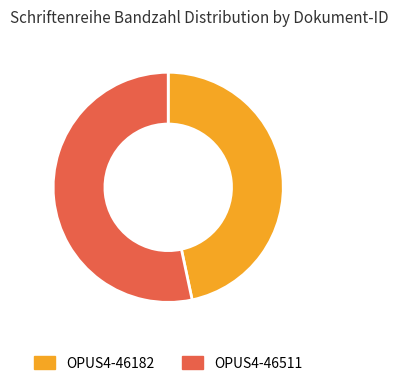

What is the ratio of the value at OPUS4-46511 to the value at OPUS4-46182?

1.1